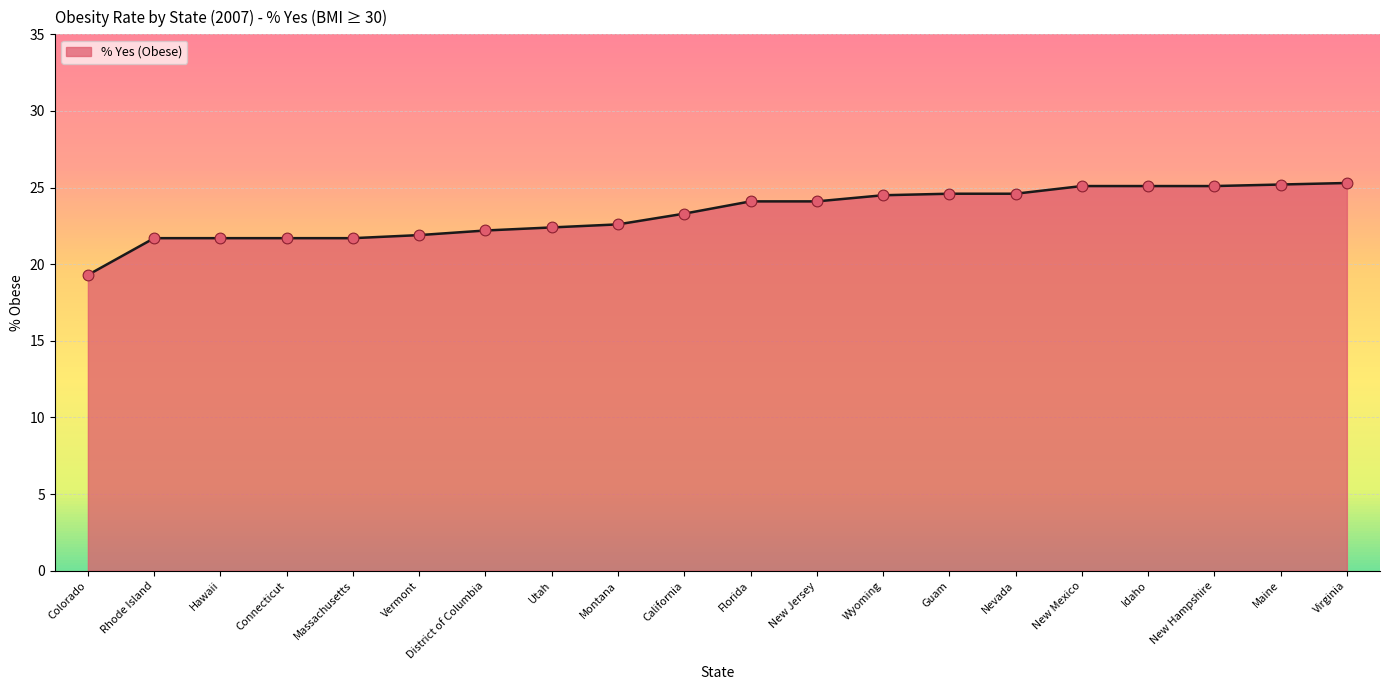

What is the ratio of the value at Wyoming to the value at Vermont?

1.1